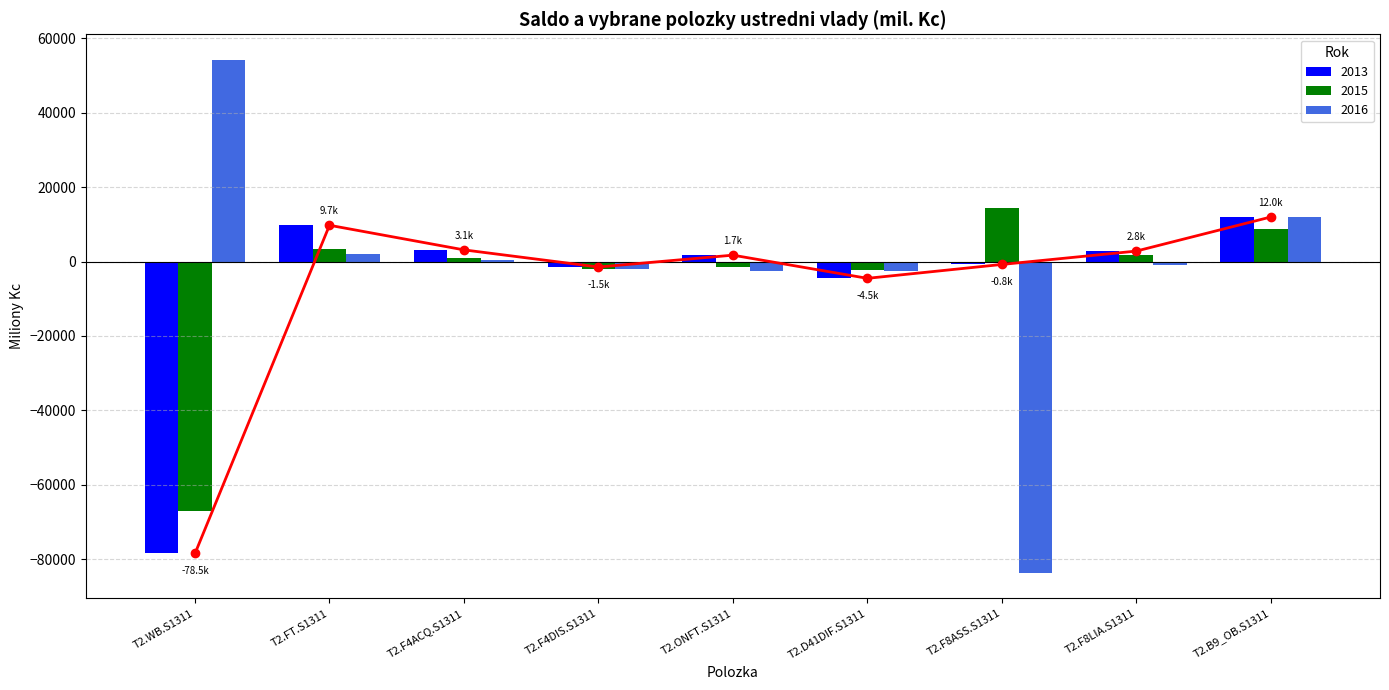

Is the value of 2016 at T2.D41DIF.S1311 greater than the value of 2013 at T2.F4DIS.S1311?

No